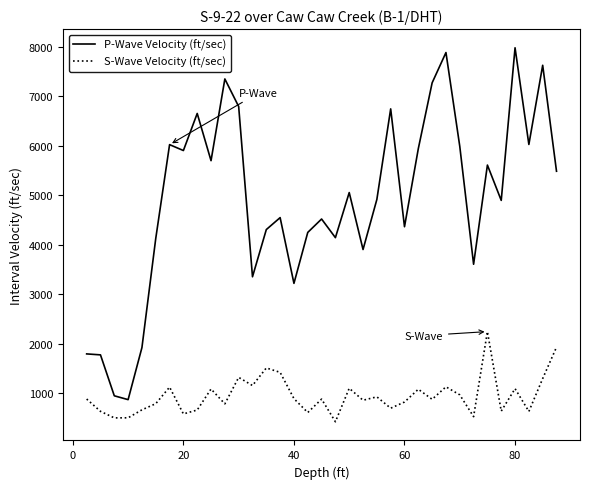

True or false: P-Wave Velocity (ft/sec) and S-Wave Velocity (ft/sec) cross at least once.

False